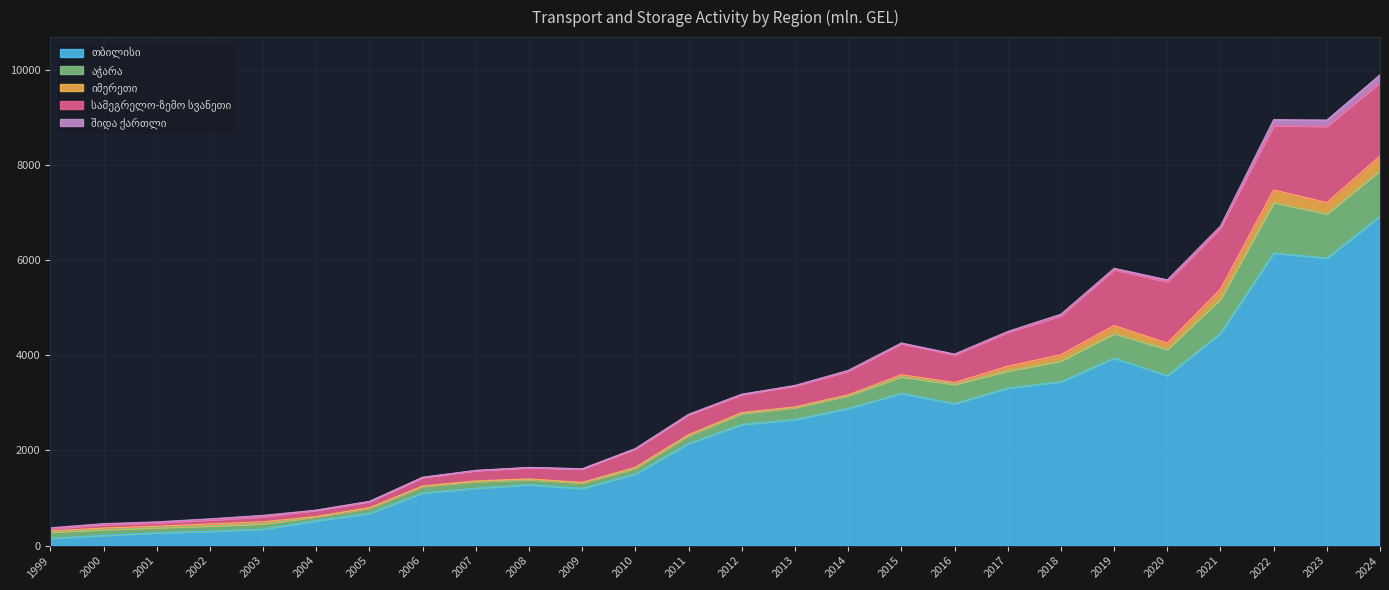

What is the spread (max minus min) of values at 2001?

250.2